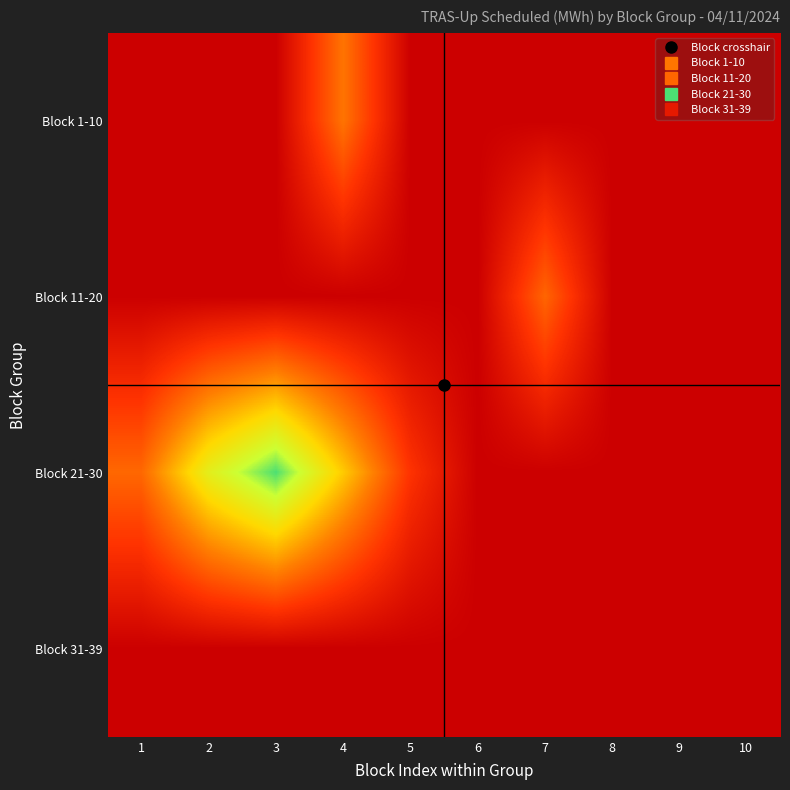

Which has a higher value, 3 or 10?

3